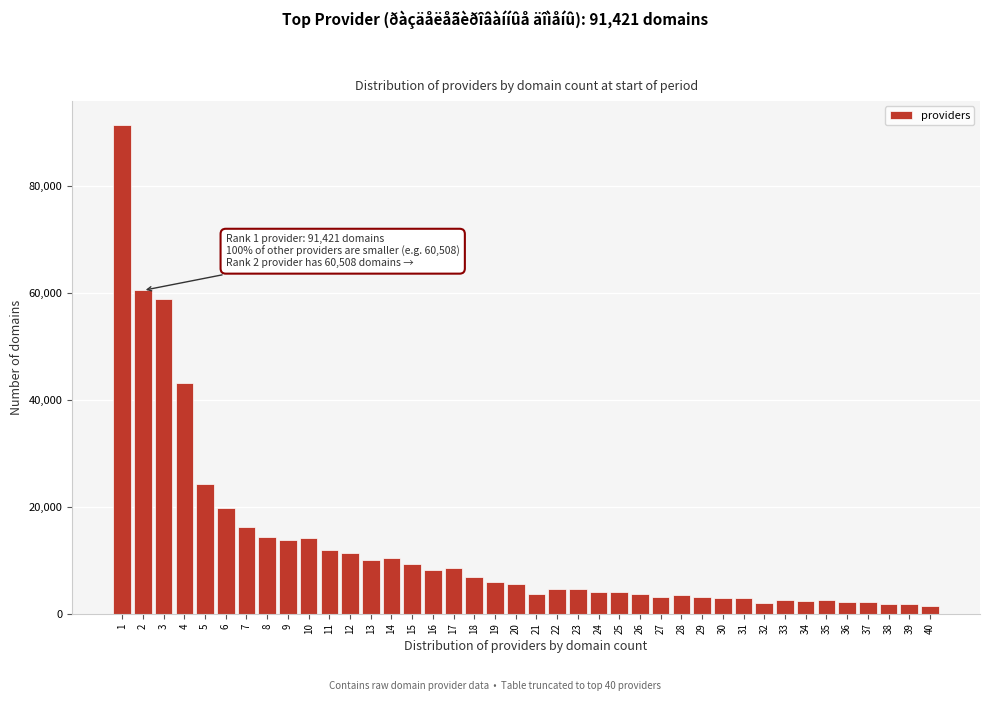

The value at 25 is 4131. True or false?

True